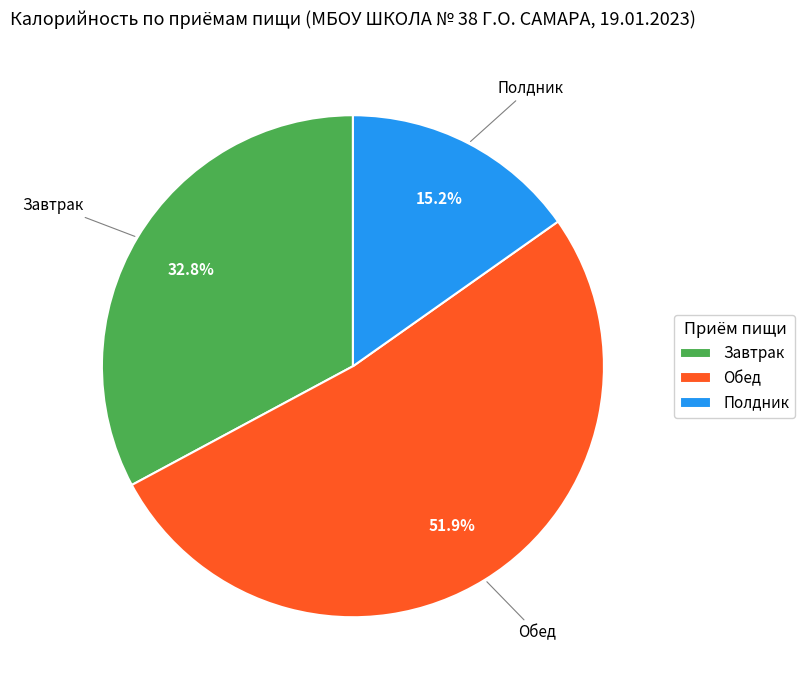

Rank the categories by value from lowest to highest.

Полдник, Завтрак, Обед